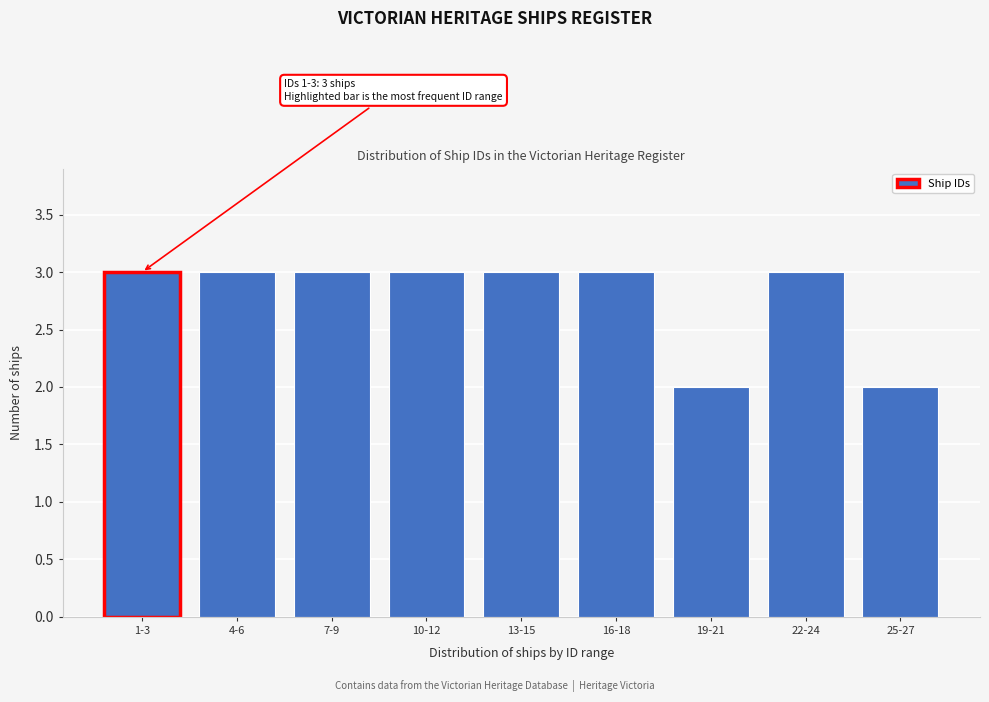

Reading left to right, extract all data points from this chart.

3	3	3	3	3	3	2	3	2